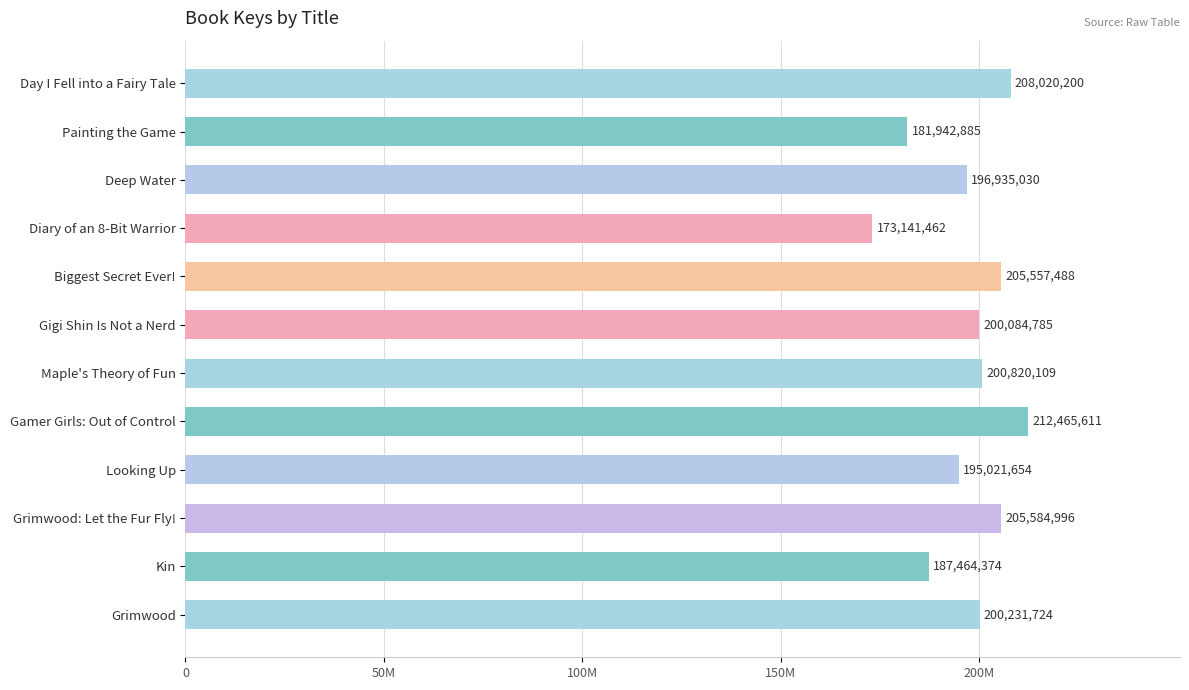

Are the bars horizontal?

Yes